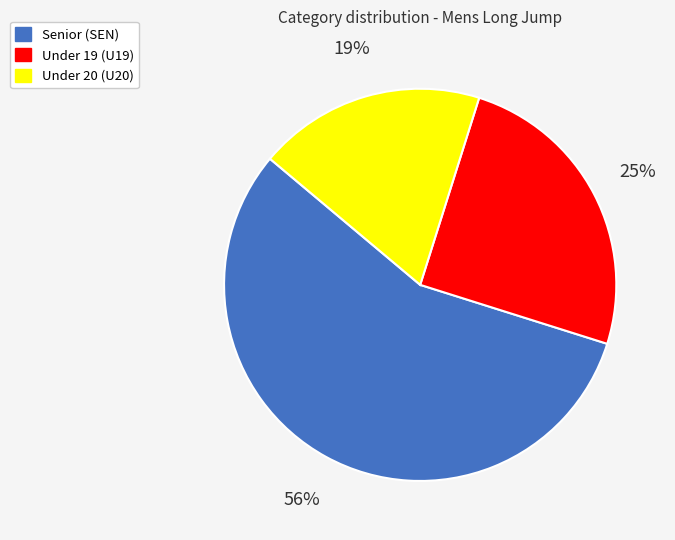

Is there any slice that represents more than half of the pie?

Yes